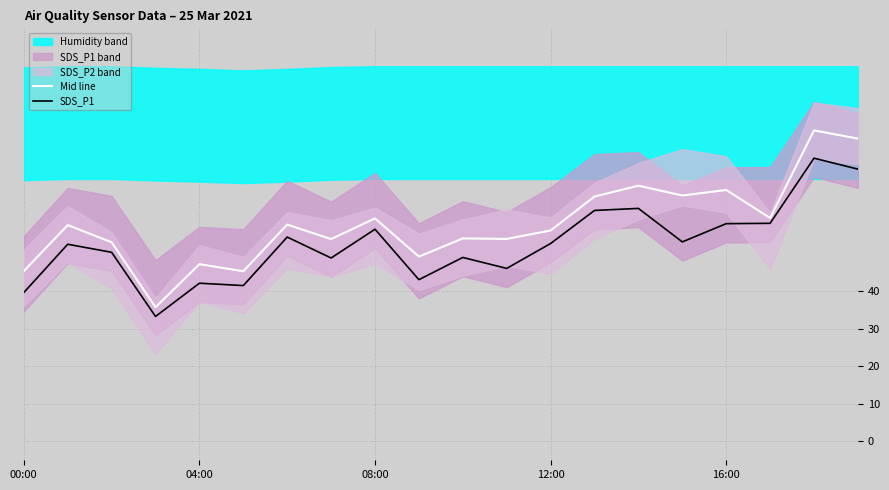

What is the value of the Mid line point at the 2nd from the left?

57.6